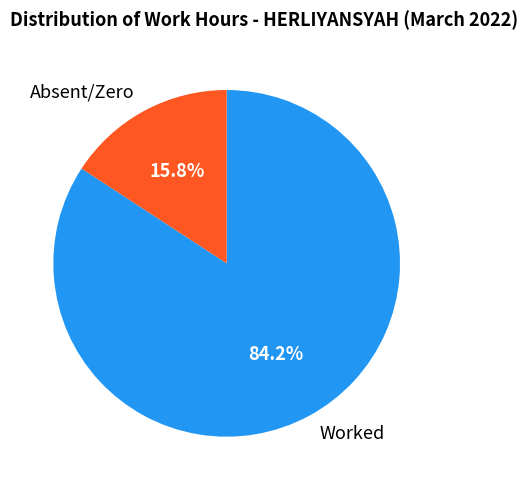

What is the total percentage of Worked and Absent/Zero?

100.0%